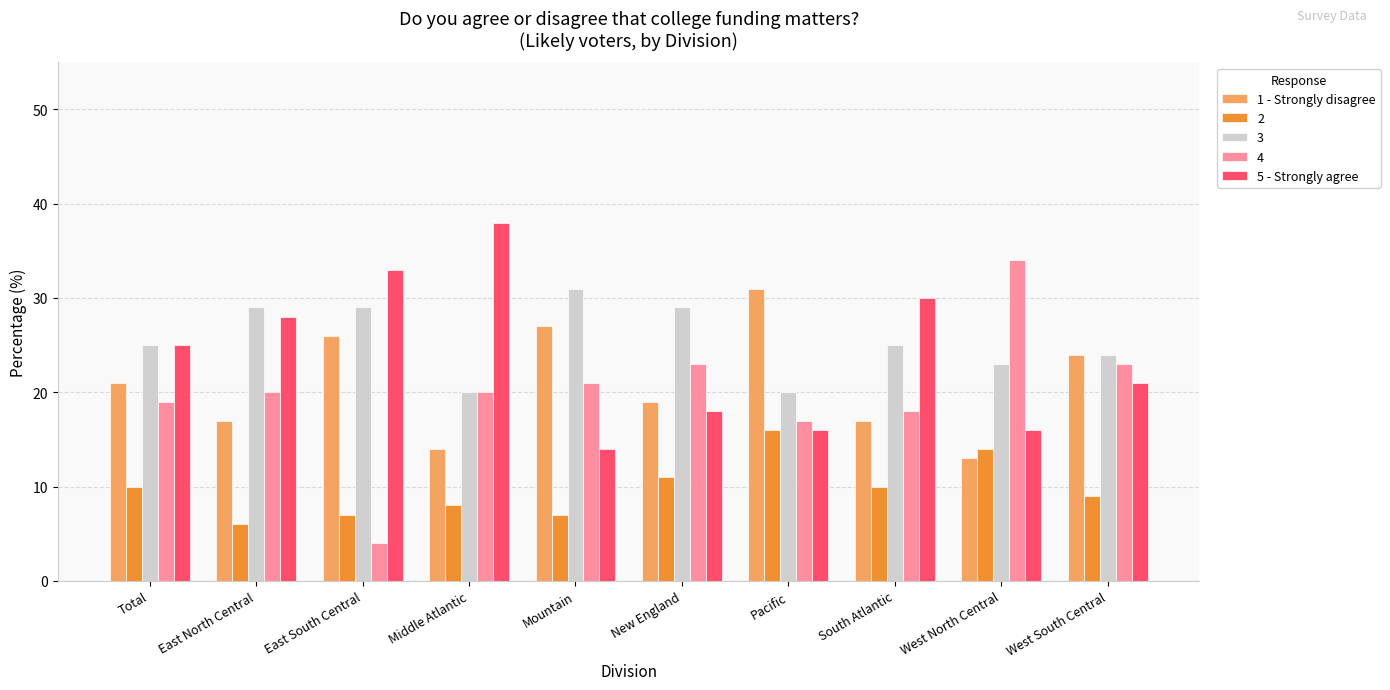

At South Atlantic, list the series in order from largest to smallest.

5 - Strongly agree, 3, 4, 1 - Strongly disagree, 2